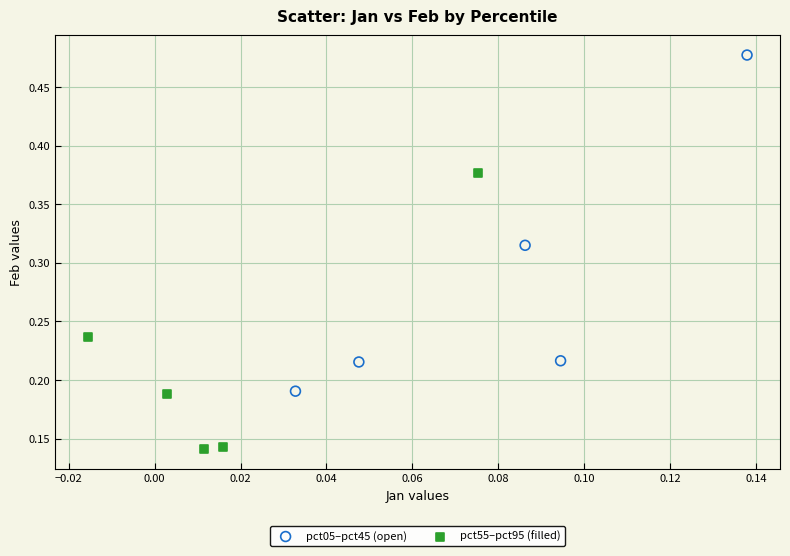

Which series has the widest spread of Y values?

pct05–pct45 (open)